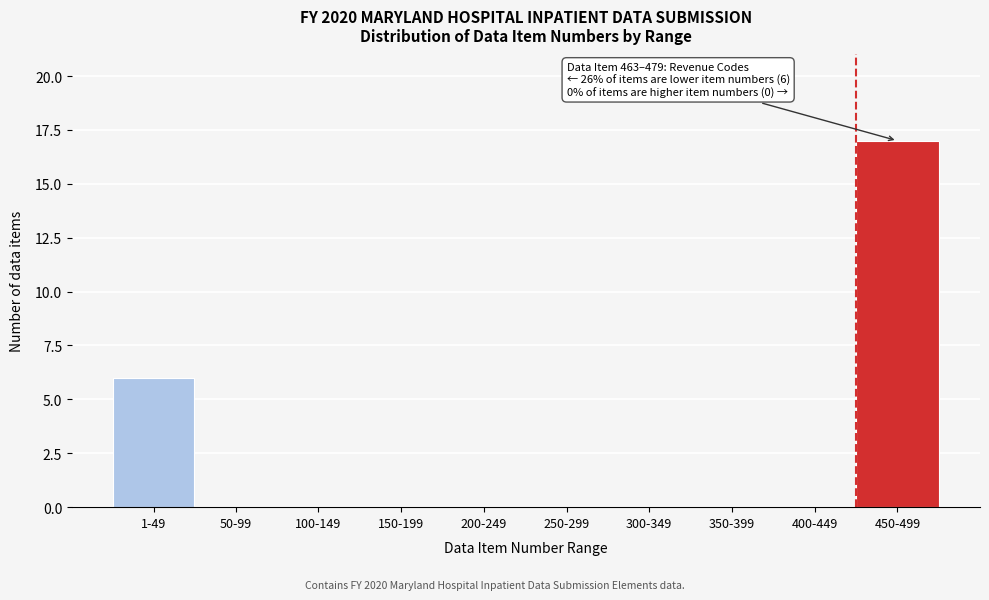

Reading right to left, transcribe all the data shown in this chart.

450-499=17	400-449=0	350-399=0	300-349=0	250-299=0	200-249=0	150-199=0	100-149=0	50-99=0	1-49=6